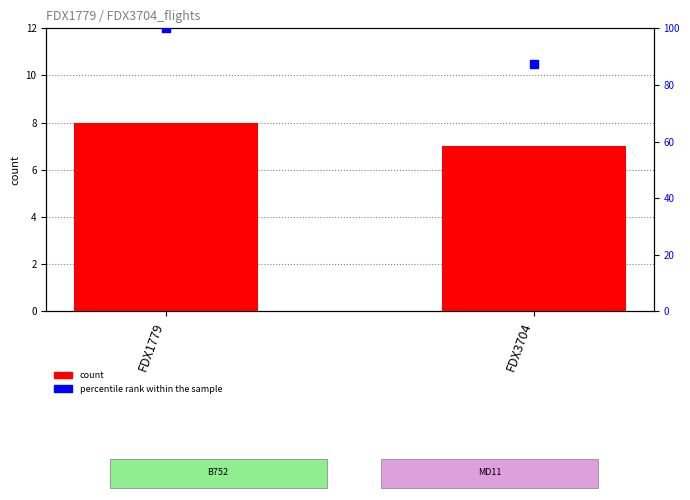

Which series contains the lowest Y value?

count